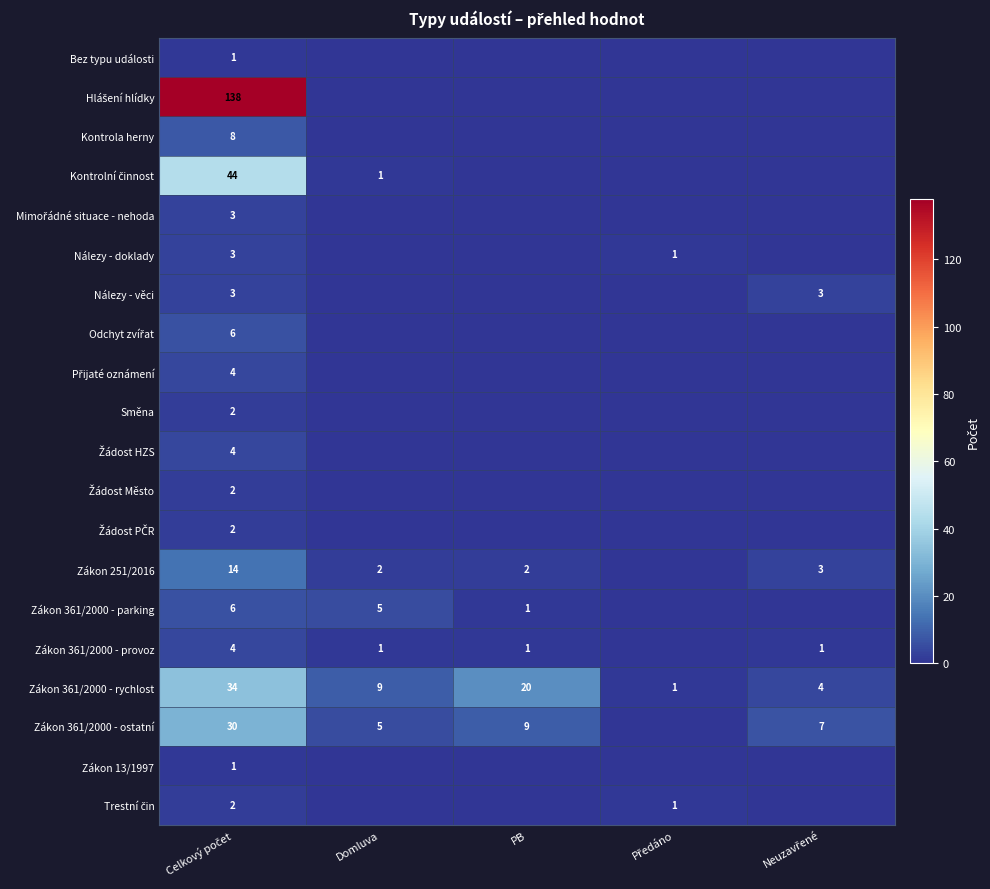

What is the difference between the highest and lowest values at Neuzavřené?

7